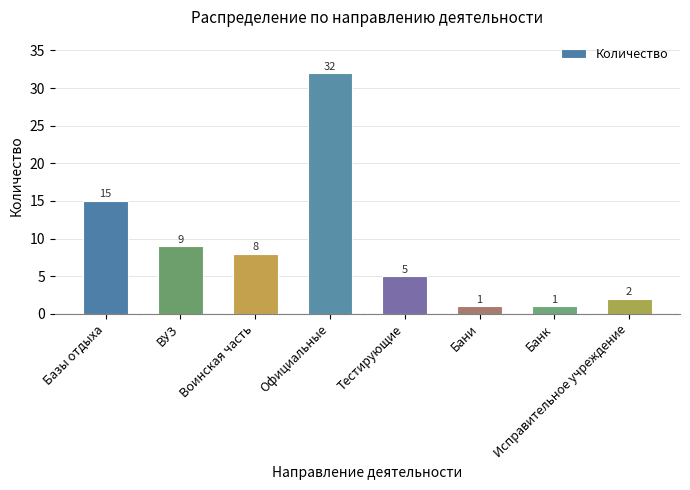

What is the sum of the values at Официальные and Банк?

33